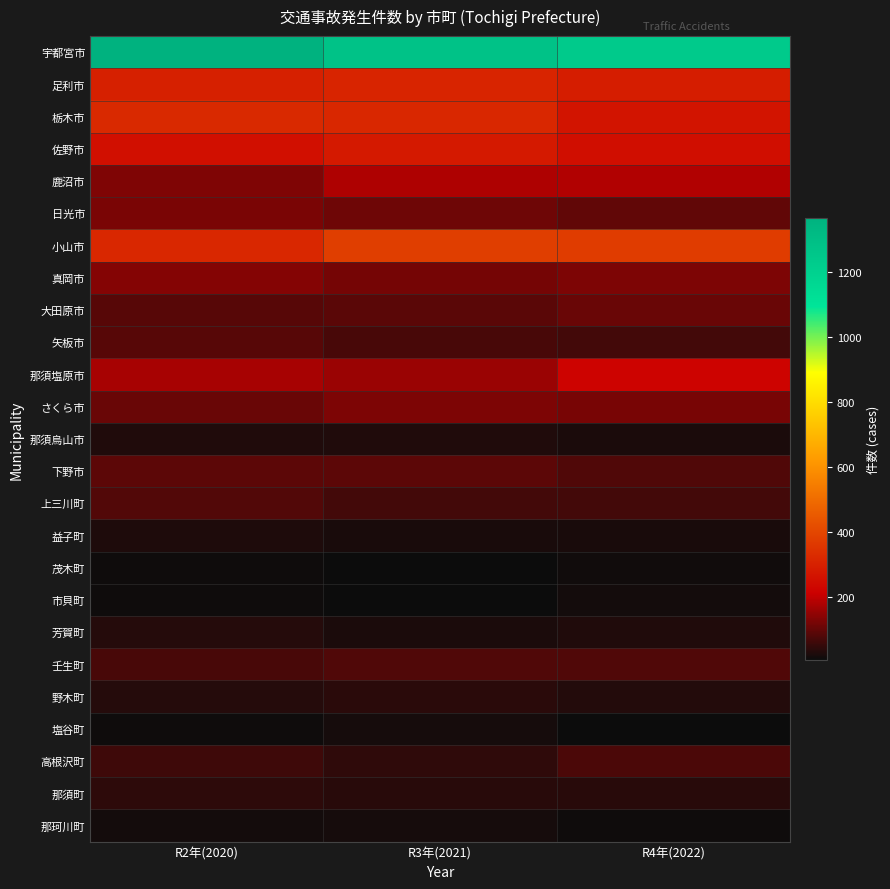

Reading left to right, what are all the values shown in this chart?

宇都宮市: R2年(2020)=1368	R3年(2021)=1281	R4年(2022)=1238
足利市: R2年(2020)=297	R3年(2021)=309	R4年(2022)=290
栃木市: R2年(2020)=320	R3年(2021)=316	R4年(2022)=266
佐野市: R2年(2020)=251	R3年(2021)=278	R4年(2022)=249
鹿沼市: R2年(2020)=131	R3年(2021)=179	R4年(2022)=184
日光市: R2年(2020)=125	R3年(2021)=111	R4年(2022)=97
小山市: R2年(2020)=315	R3年(2021)=378	R4年(2022)=373
真岡市: R2年(2020)=136	R3年(2021)=118	R4年(2022)=127
大田原市: R2年(2020)=87	R3年(2021)=91	R4年(2022)=105
矢板市: R2年(2020)=86	R3年(2021)=70	R4年(2022)=67
那須塩原市: R2年(2020)=171	R3年(2021)=158	R4年(2022)=221
さくら市: R2年(2020)=107	R3年(2021)=127	R4年(2022)=121
那須烏山市: R2年(2020)=28	R3年(2021)=29	R4年(2022)=23
下野市: R2年(2020)=92	R3年(2021)=93	R4年(2022)=78
上三川町: R2年(2020)=83	R3年(2021)=67	R4年(2022)=65
益子町: R2年(2020)=25	R3年(2021)=21	R4年(2022)=21
茂木町: R2年(2020)=9	R3年(2021)=8	R4年(2022)=12
市貝町: R2年(2020)=9	R3年(2021)=8	R4年(2022)=15
芳賀町: R2年(2020)=33	R3年(2021)=22	R4年(2022)=28
壬生町: R2年(2020)=72	R3年(2021)=80	R4年(2022)=80
野木町: R2年(2020)=34	R3年(2021)=39	R4年(2022)=32
塩谷町: R2年(2020)=10	R3年(2021)=17	R4年(2022)=6
高根沢町: R2年(2020)=60	R3年(2021)=45	R4年(2022)=75
那須町: R2年(2020)=43	R3年(2021)=36	R4年(2022)=36
那珂川町: R2年(2020)=16	R3年(2021)=17	R4年(2022)=11